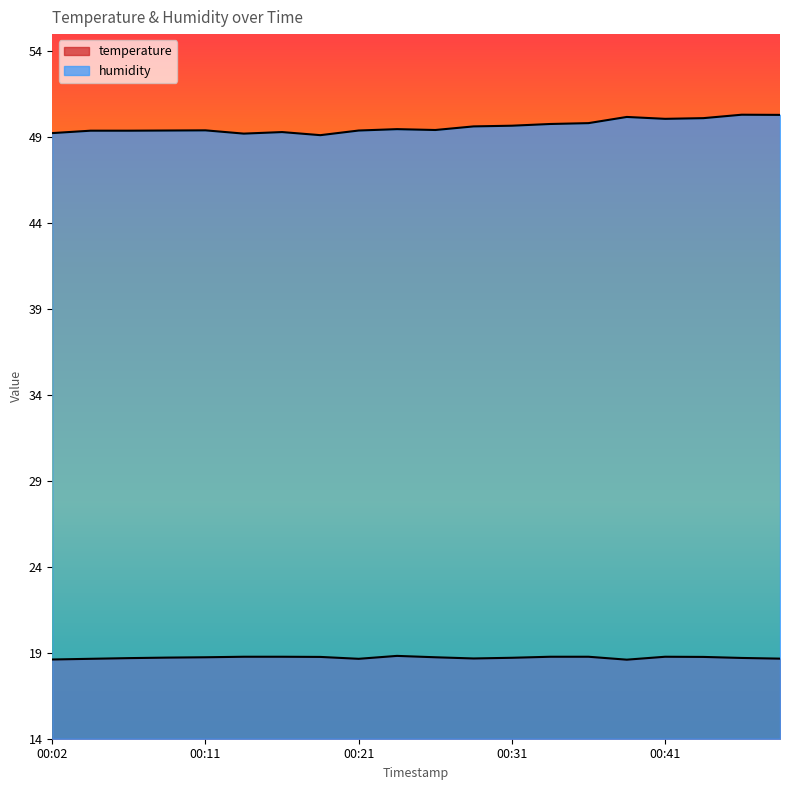

What is the average value of the humidity series?

49.6